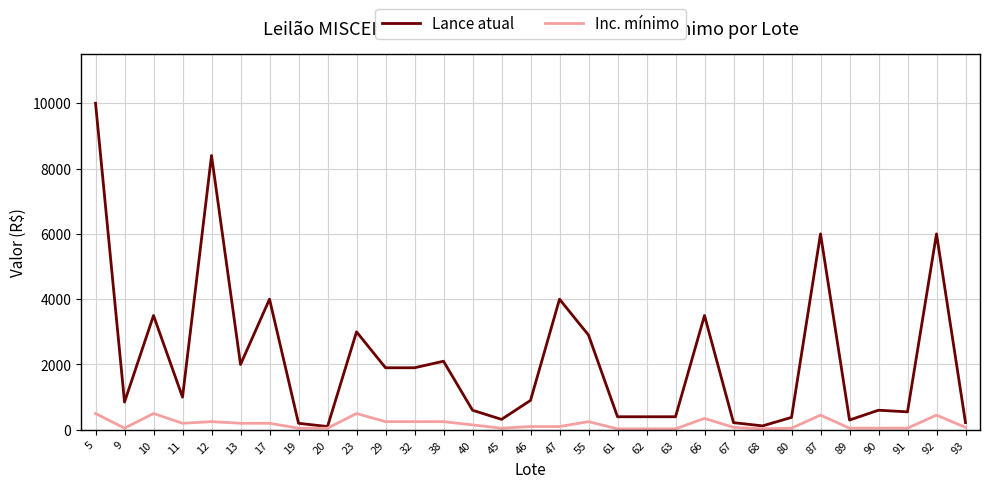

At which category does Lance atual reach its first local valley?

9